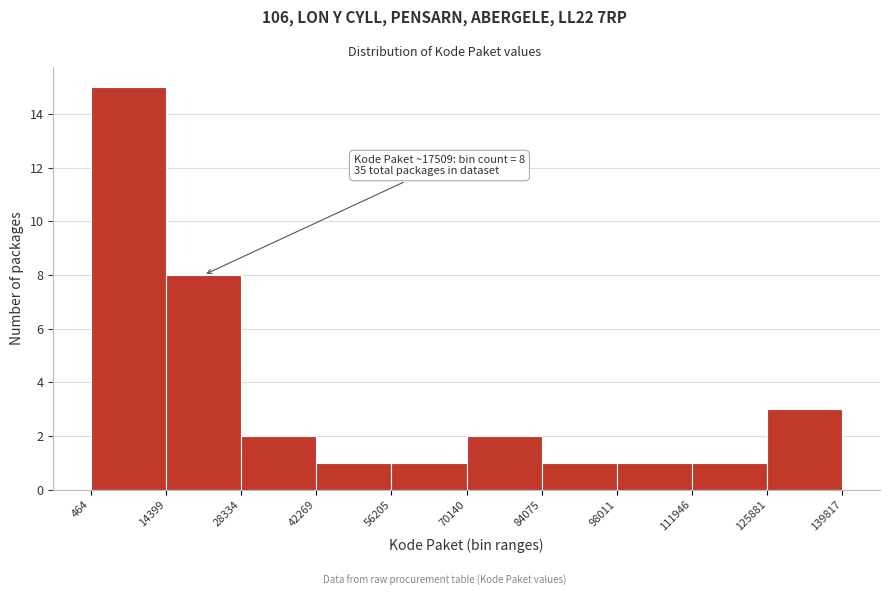

Which range on the x-axis has the tallest bar?

464 to 14399